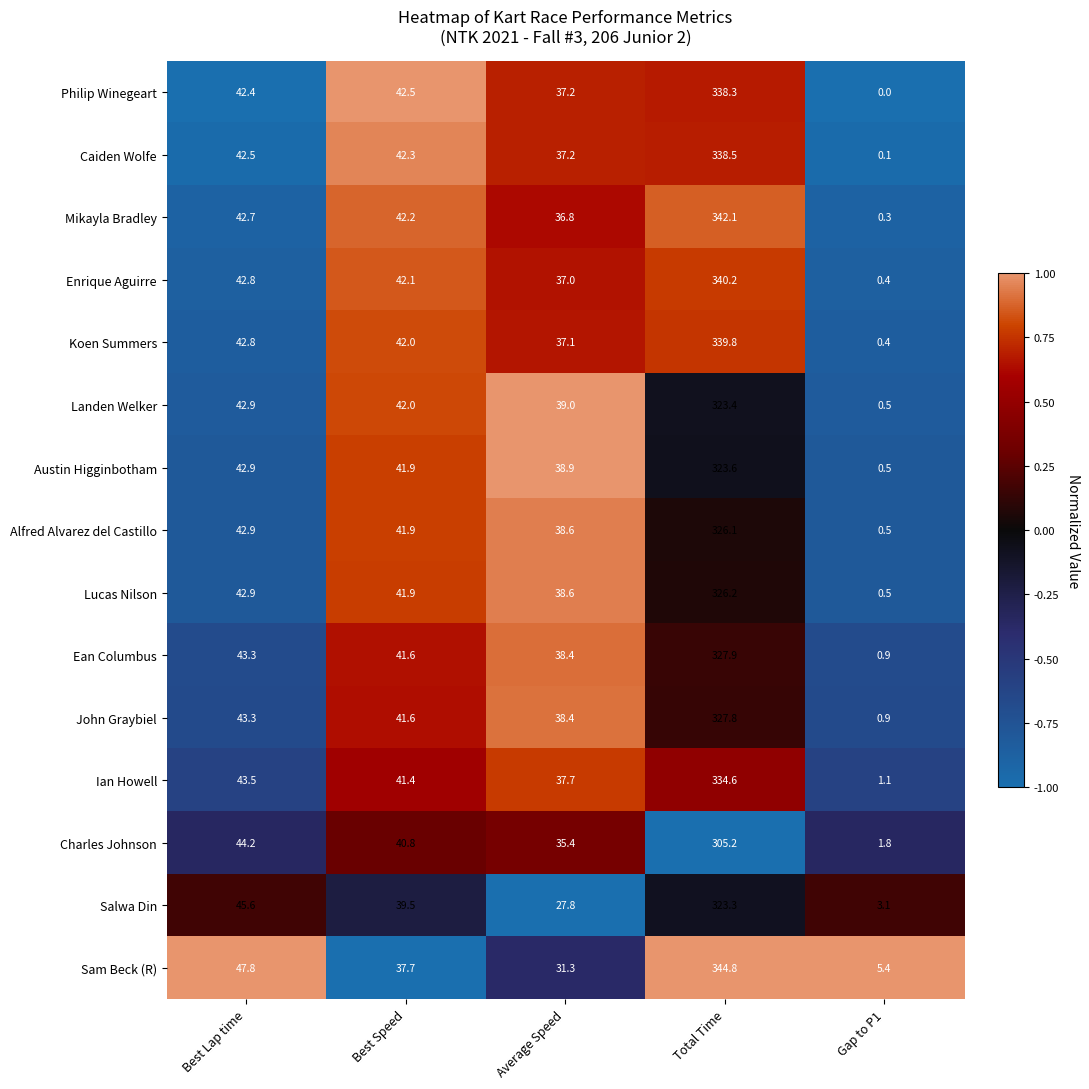

True or false: Ean Columbus has a value of 43.3 at Best Lap time.

True